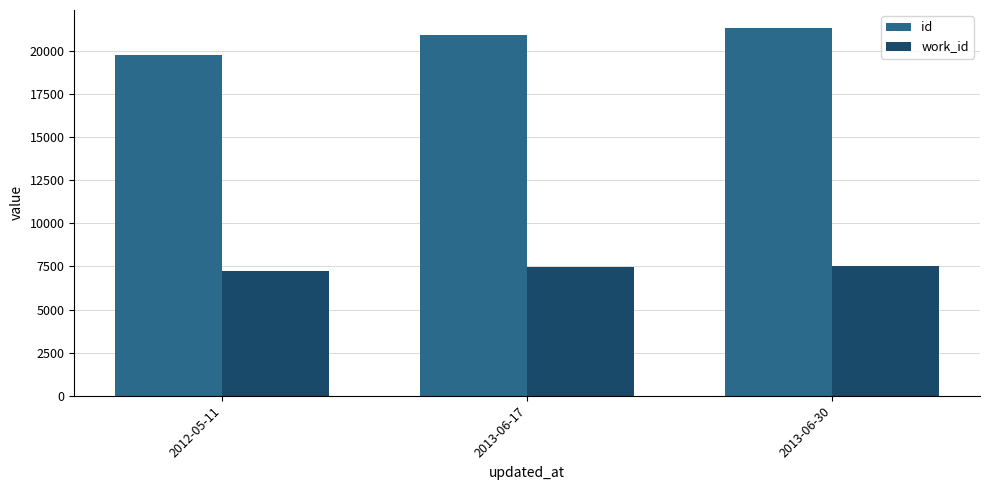

At how many categories does at least one series exceed 20475?

2